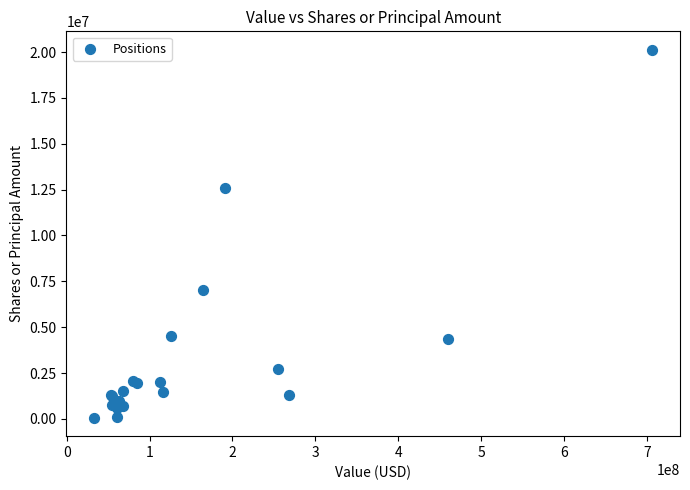

What Y value in the scatter plot is closest to 10095007?

12583987